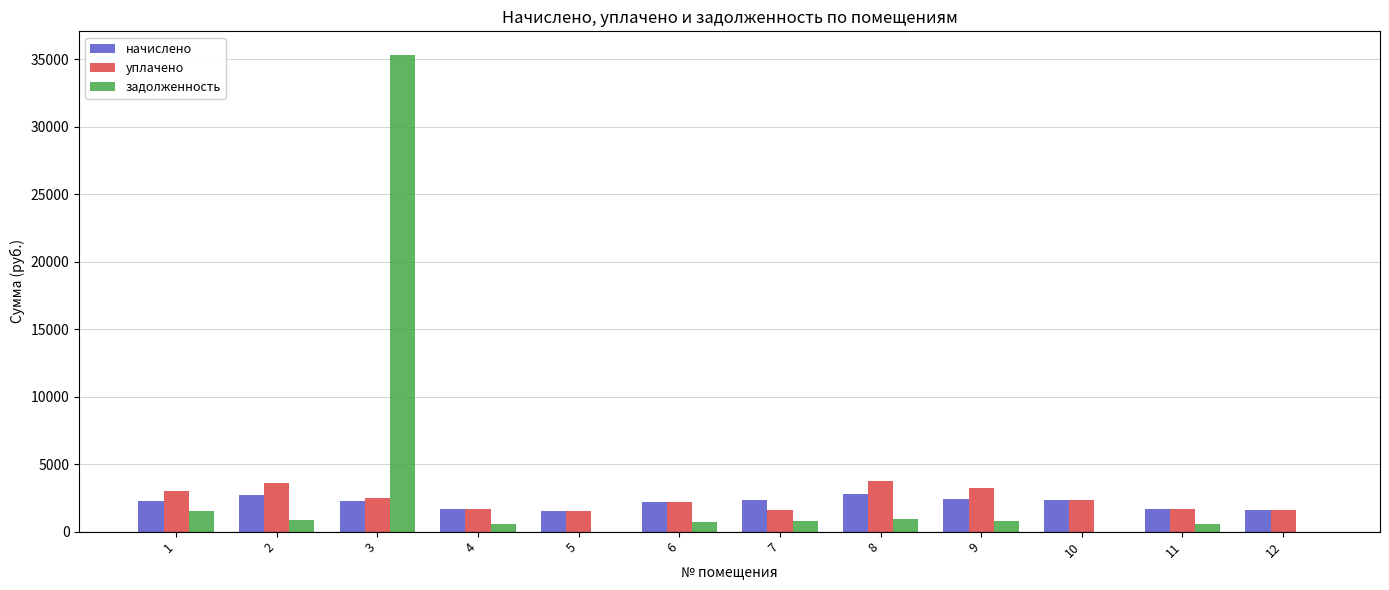

What is the highest value of the задолженность series?

35292.5